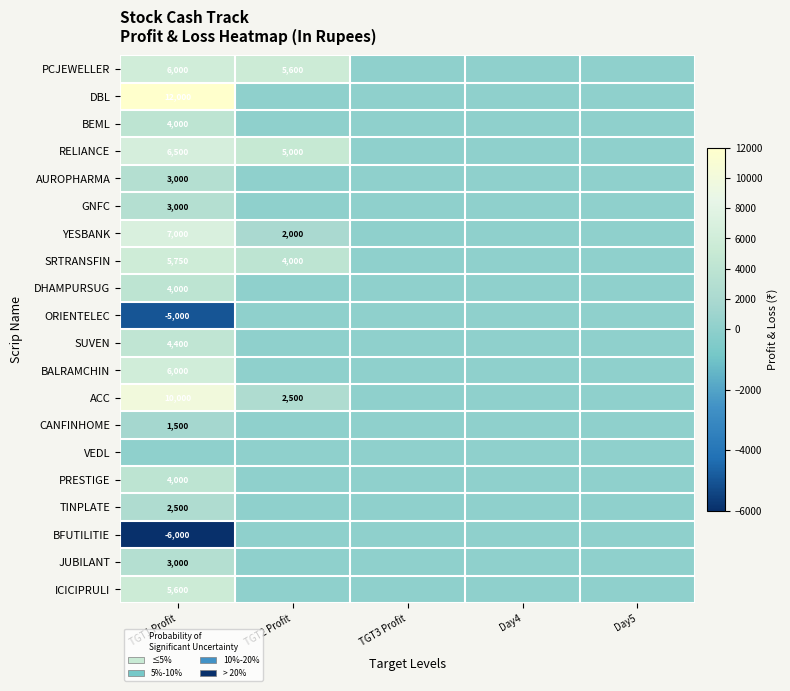

True or false: BFUTILITIE has a value of -9266 at TGT1 Profit.

False